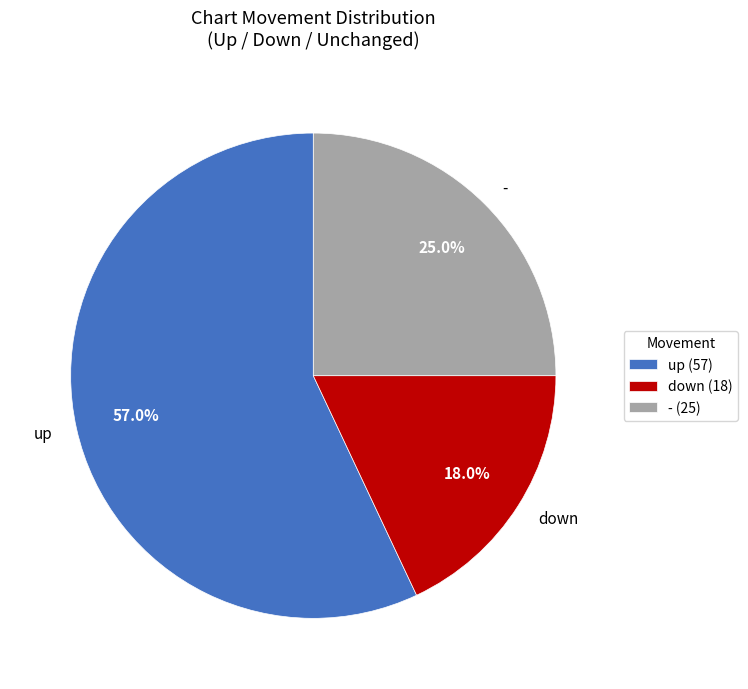

To the nearest percent, what portion does up represent?

57%